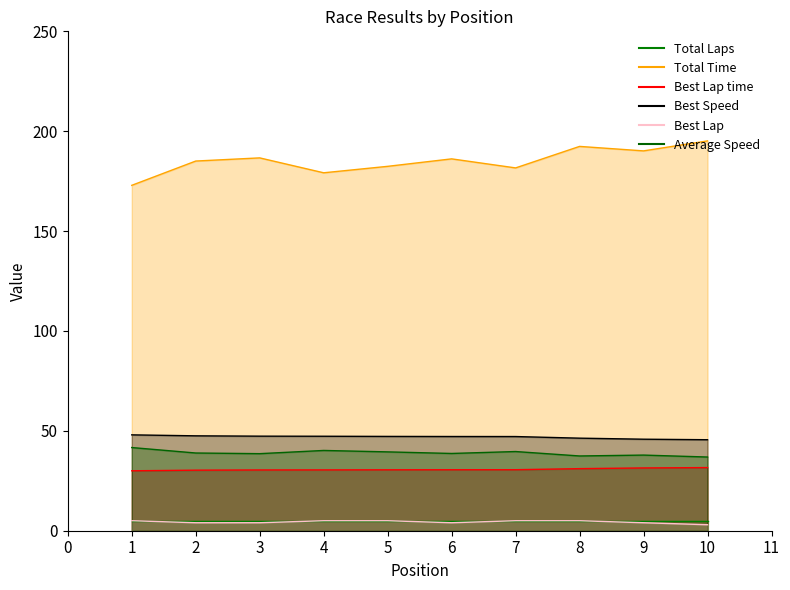

At which label is Total Time closest to 184?

2